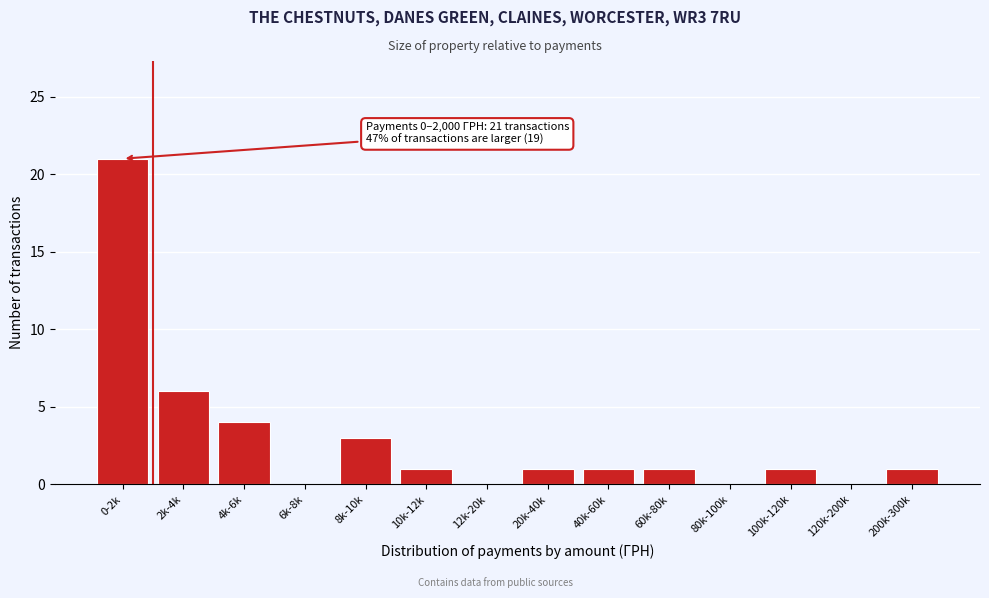

Reading left to right, transcribe all the data shown in this chart.

0-2k=21	2k-4k=6	4k-6k=4	6k-8k=0	8k-10k=3	10k-12k=1	12k-20k=0	20k-40k=1	40k-60k=1	60k-80k=1	80k-100k=0	100k-120k=1	120k-200k=0	200k-300k=1